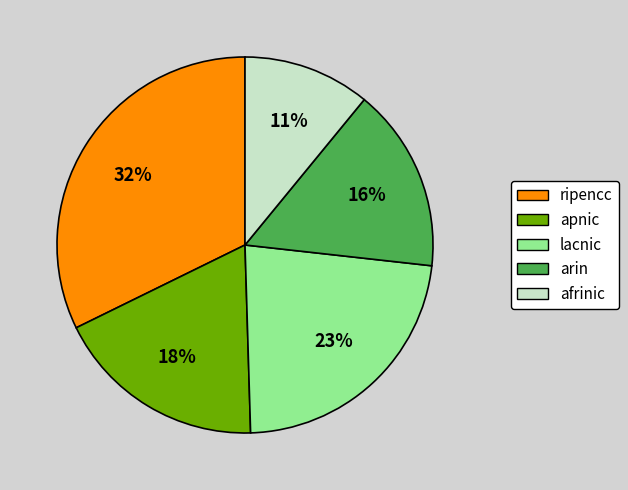

How many segments does this pie chart have?

5